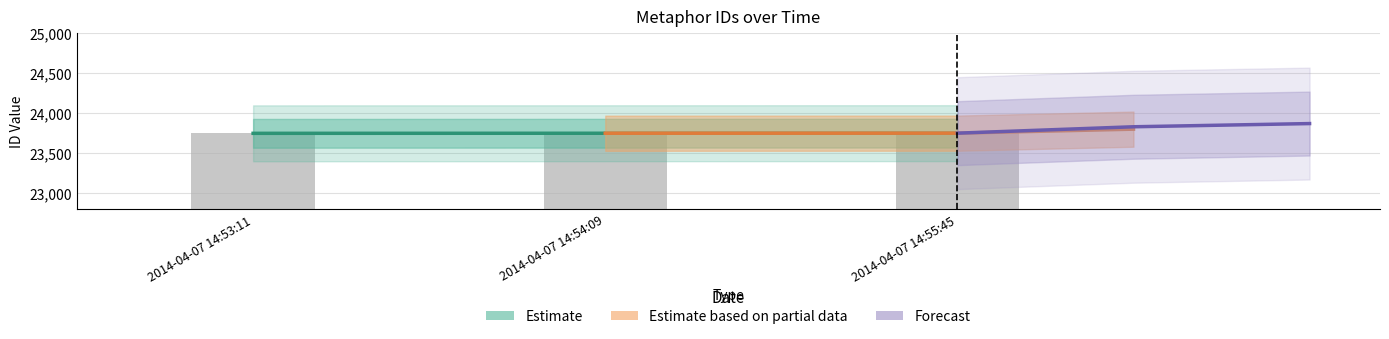

What is the average value?

23750